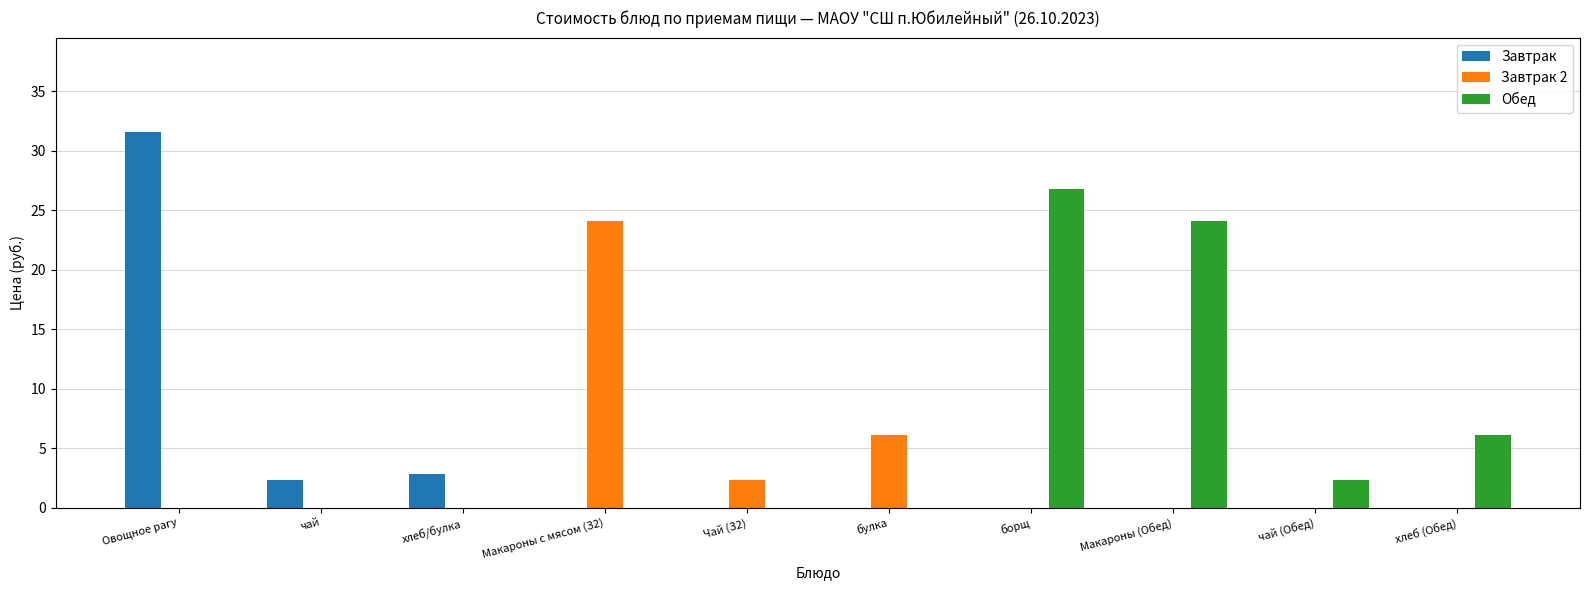

The Обед series shows 0.0 at Макароны с мясом (З2). True or false?

True